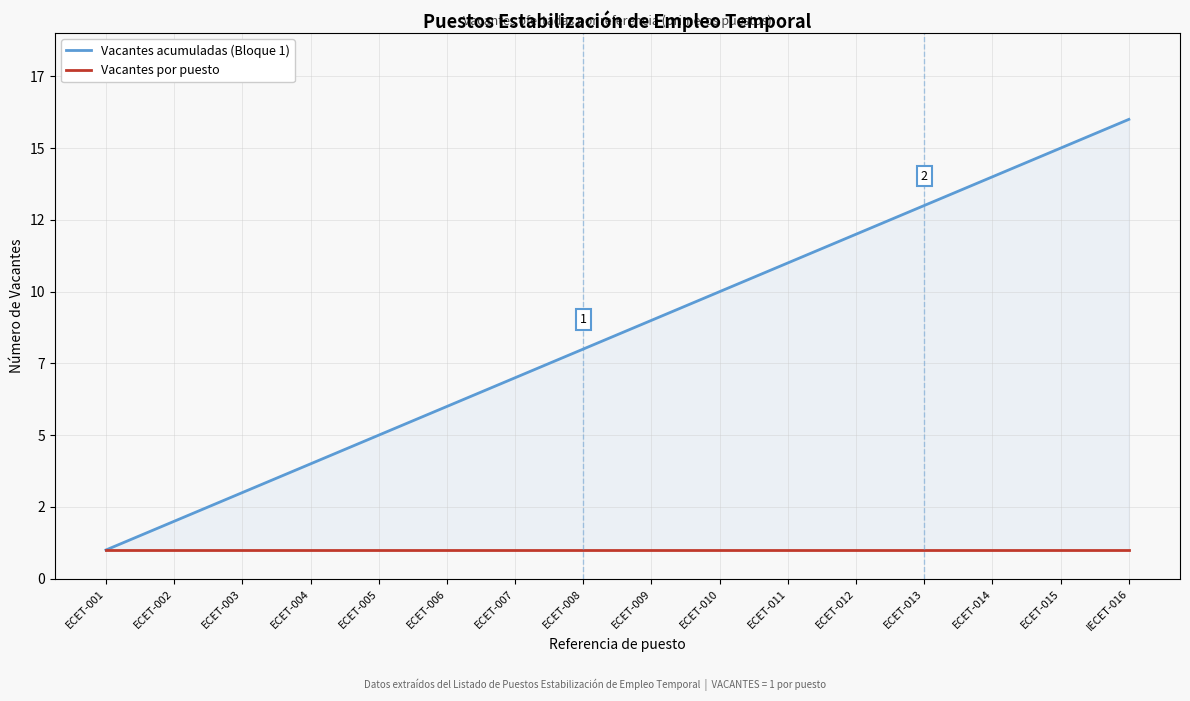

True or false: Vacantes acumuladas (Bloque 1) has more than 0 points higher than both neighbors.

False